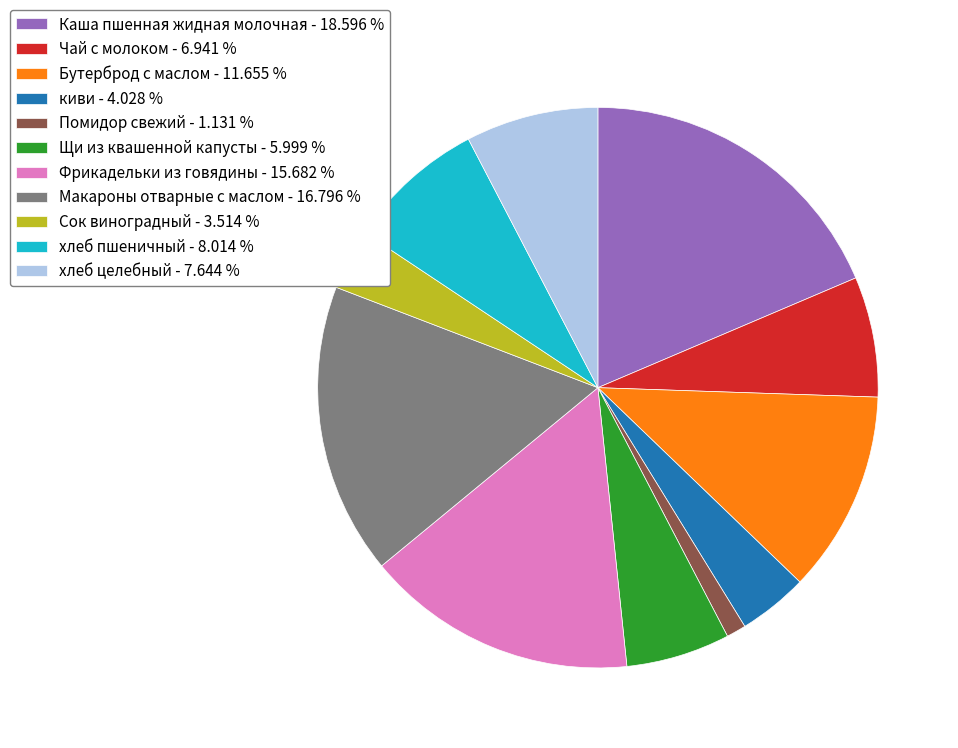

Combined, do Сок виноградный and Чай с молоком account for over 50%?

No